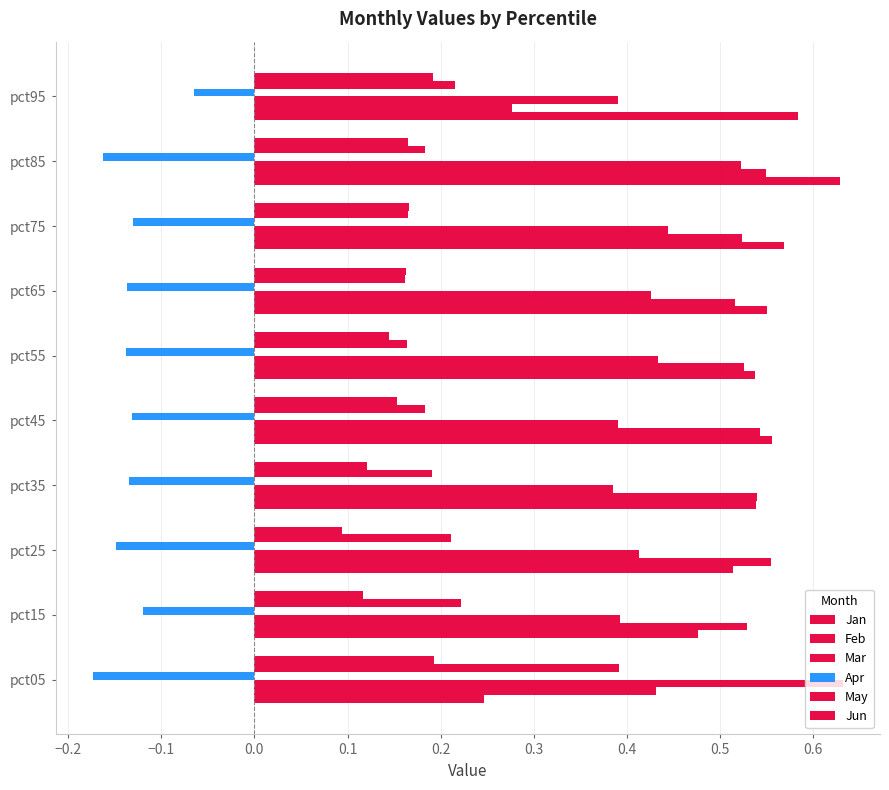

What position from the right is 0.1?

6